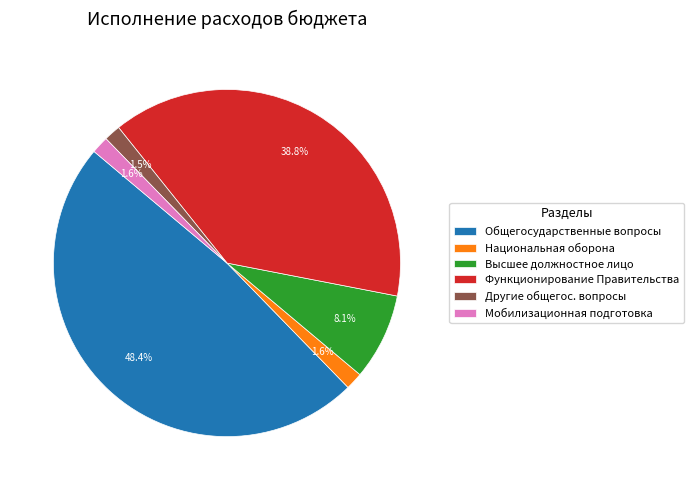

What is the total percentage of Общегосударственные вопросы and Национальная оборона?

50.0%